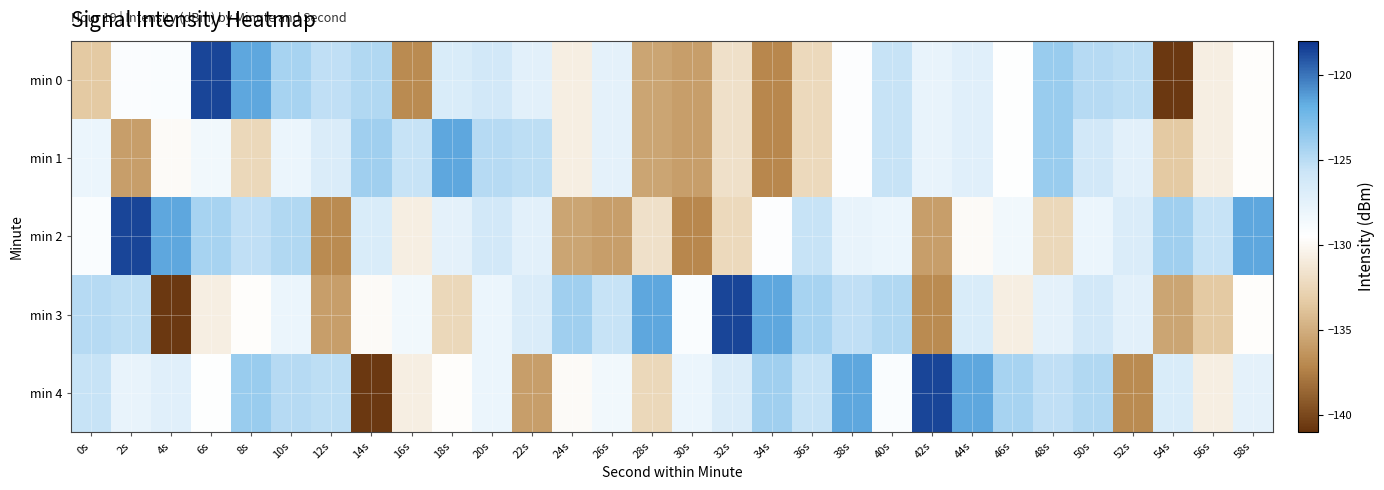

Which has a higher value, 58s or 22s?

22s